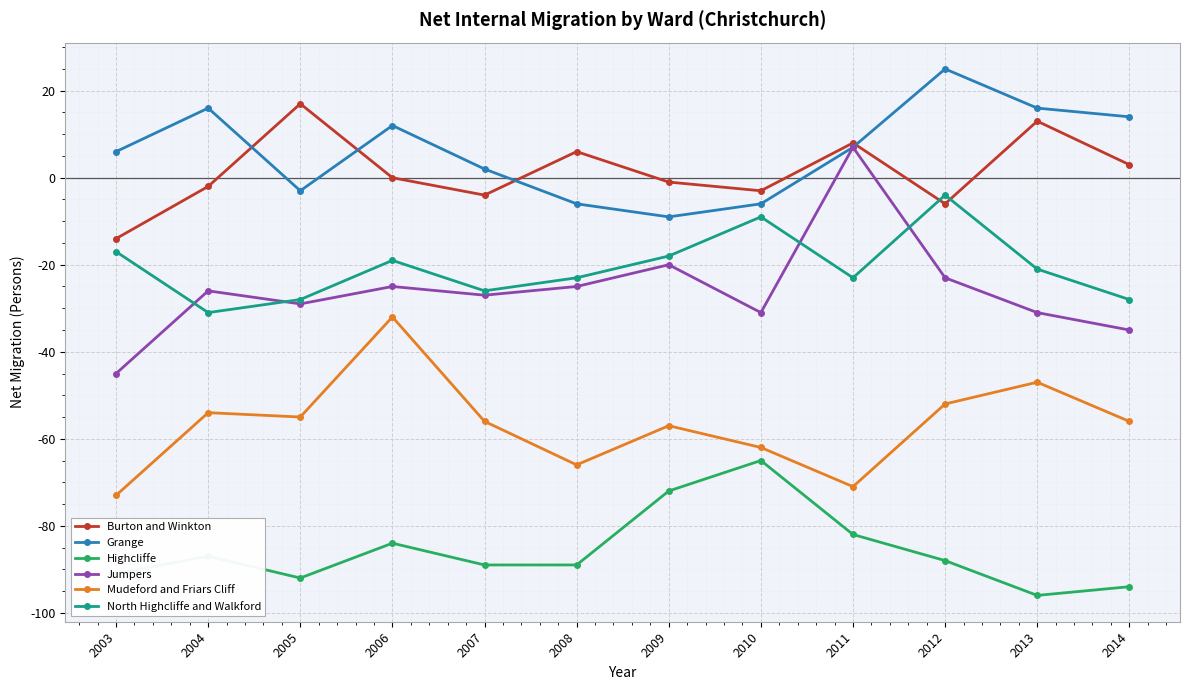

List the series in order of their peak value, highest first.

Grange, Burton and Winkton, Jumpers, North Highcliffe and Walkford, Mudeford and Friars Cliff, Highcliffe